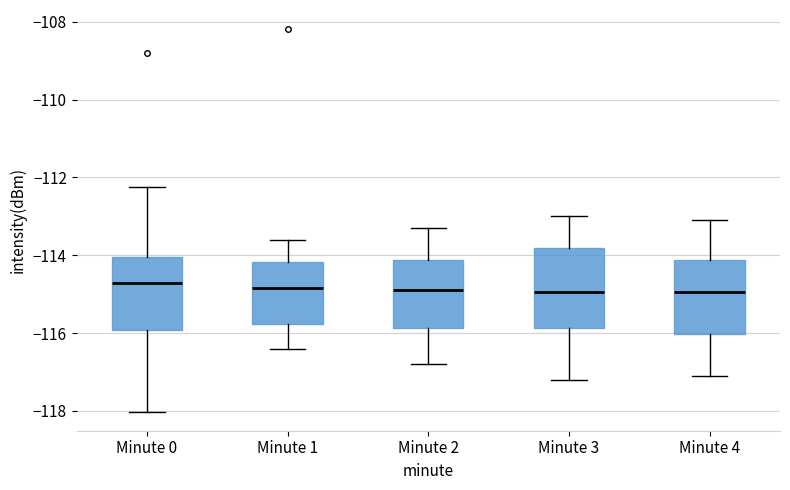

Reading left to right, read every box against the y-axis: the position of its median line, the range the box covers, and the ends of its whiskers. The values are not printed on the chart, so give them approximately, as read against the axis.

Minute 0: median -114.8, box -116.0 to -114.0, whiskers -118.0 to -112.2
Minute 1: median -114.8, box -115.8 to -114.2, whiskers -116.4 to -113.6
Minute 2: median -114.8, box -115.8 to -114.2, whiskers -116.8 to -113.2
Minute 3: median -115.0, box -115.8 to -113.8, whiskers -117.2 to -113.0
Minute 4: median -115.0, box -116.0 to -114.2, whiskers -117.0 to -113.0